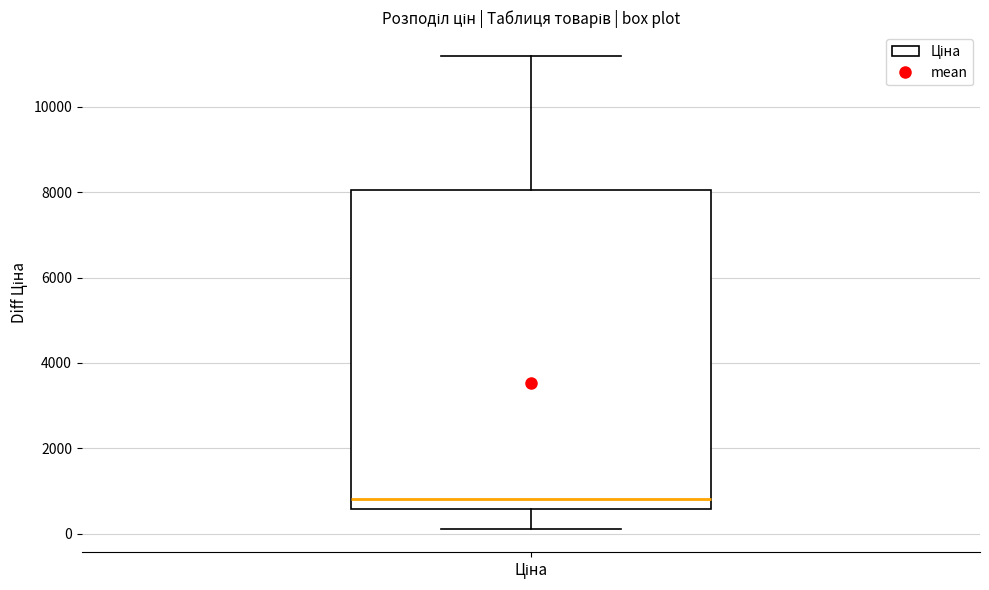

Where is the lower edge of the box for Ціна on the y-axis? The values are not printed on the chart, so give them approximately, as read against the axis.

600